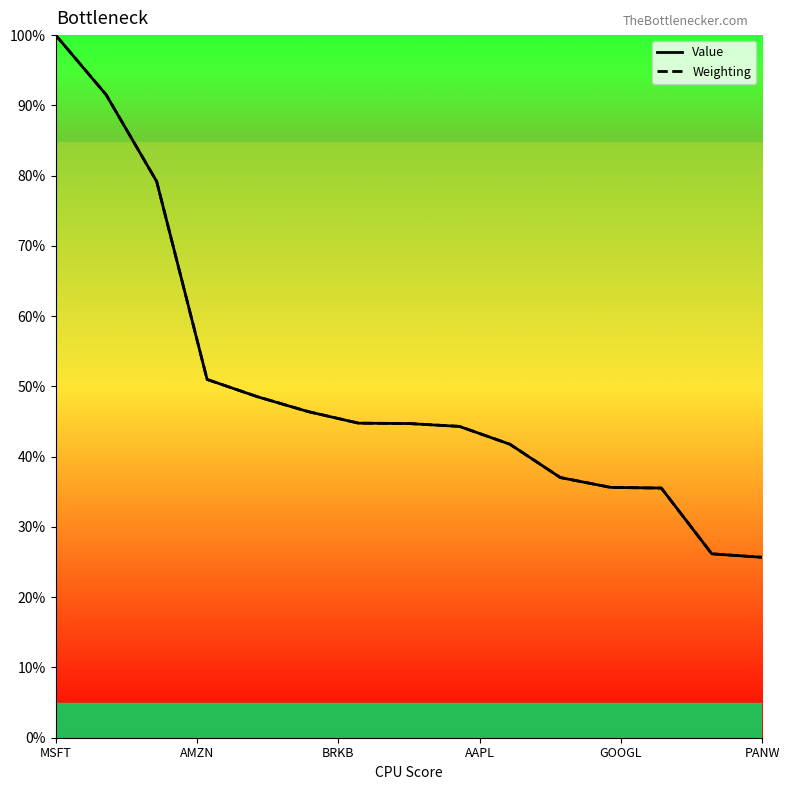

What is the minimum value for Value?

25.7